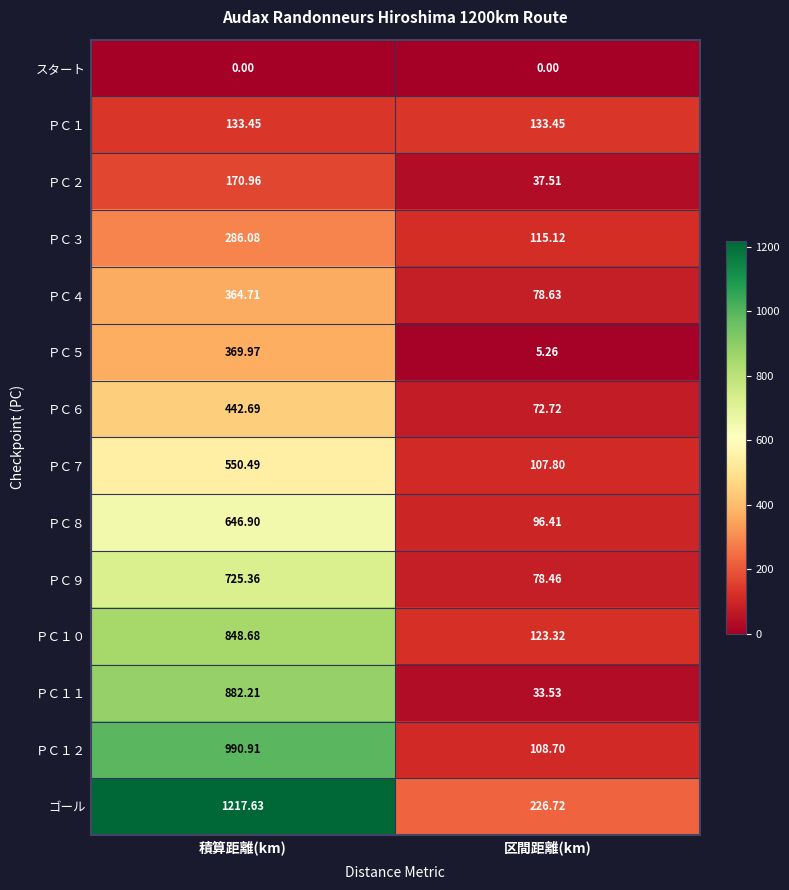

Is the value of ＰＣ２ at 区間距離(km) greater than the value of ＰＣ１０ at 区間距離(km)?

No